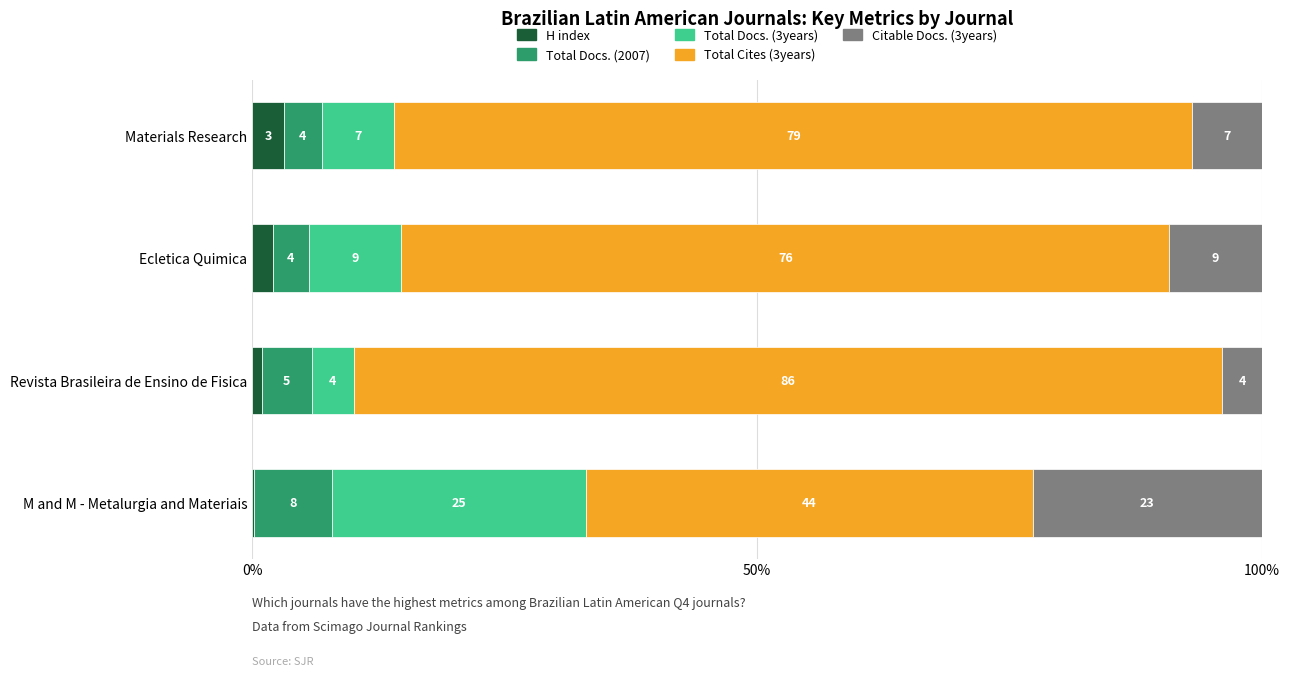

What is the total value across all series at Ecletica Quimica?

100.0